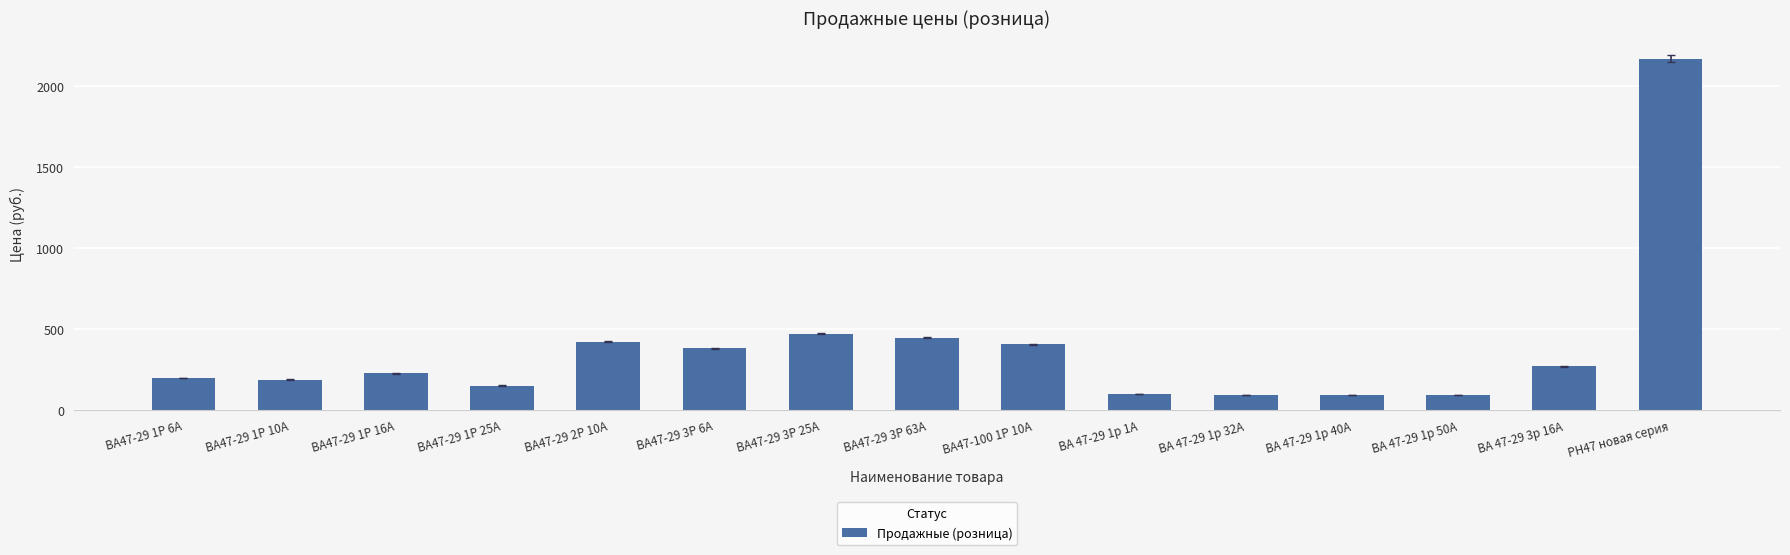

Which label corresponds to the largest value in the chart?

РН47 новая серия